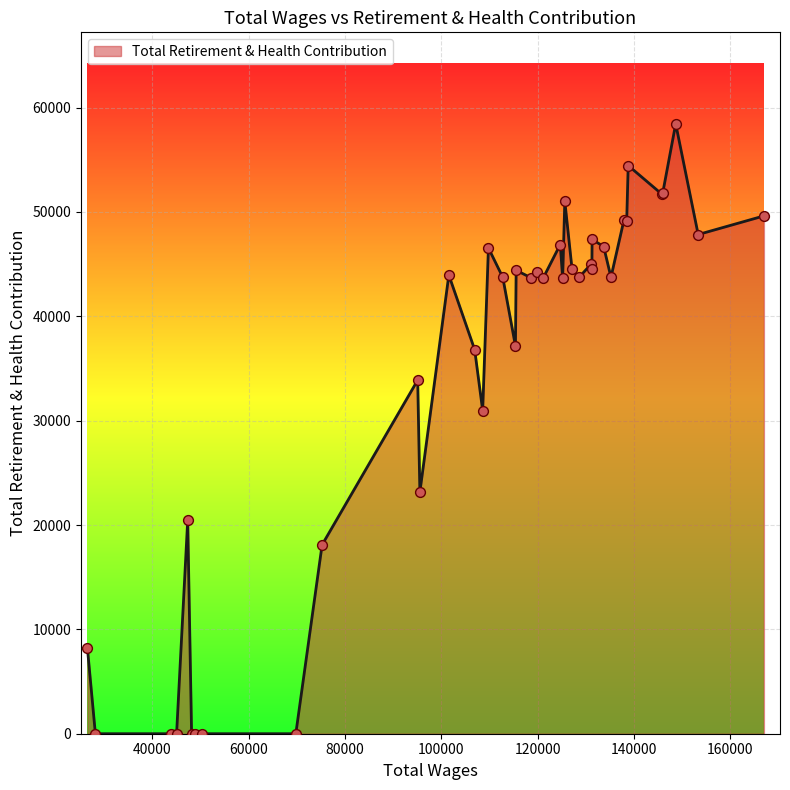

What is the maximum value shown in the chart?

58450